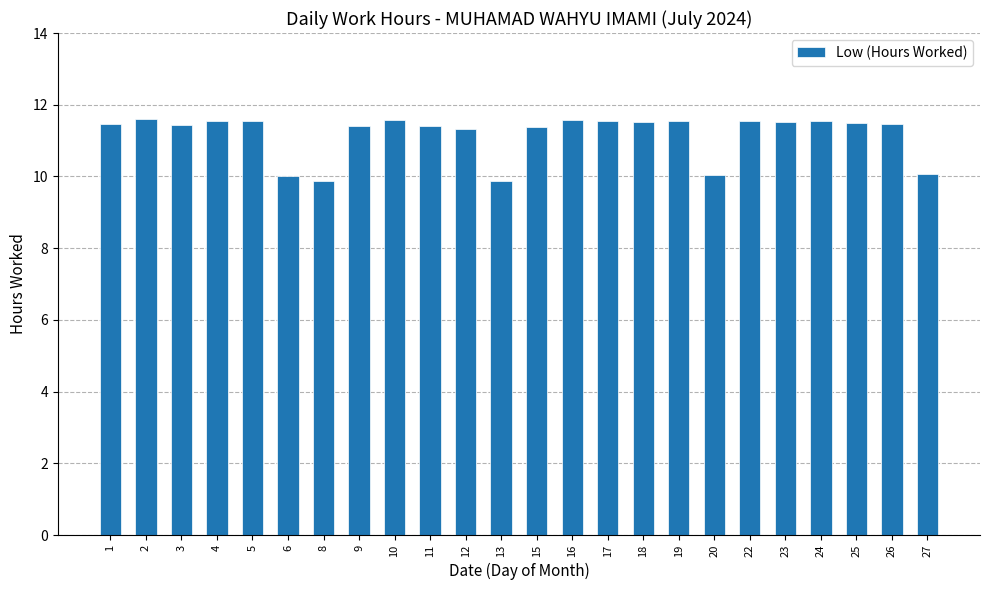

Which has a higher value, 15 or 18?

18